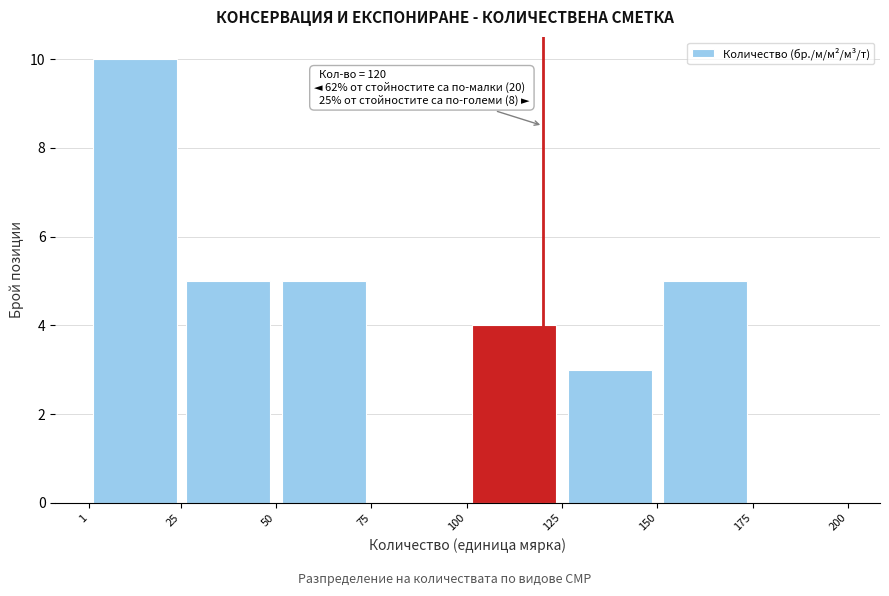

Which range on the x-axis has the tallest bar?

1 to 25